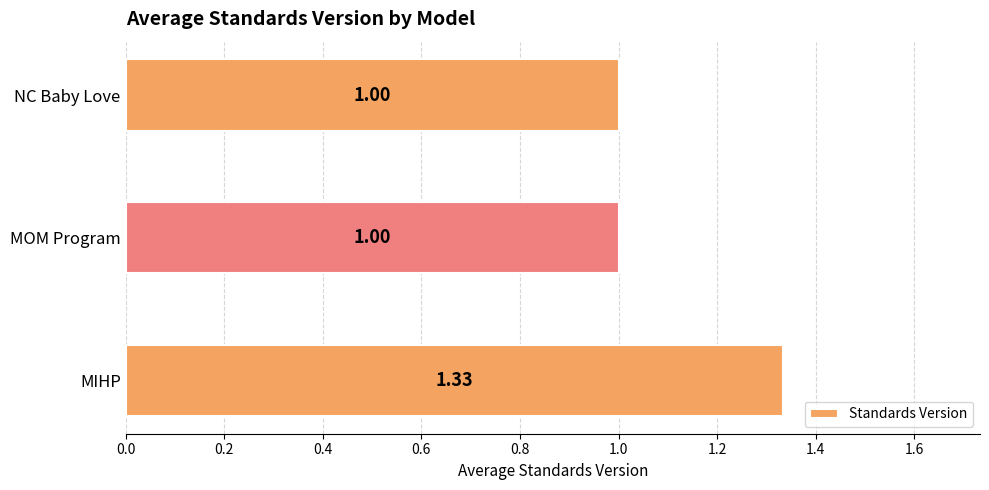

What is the smallest value displayed?

1.0